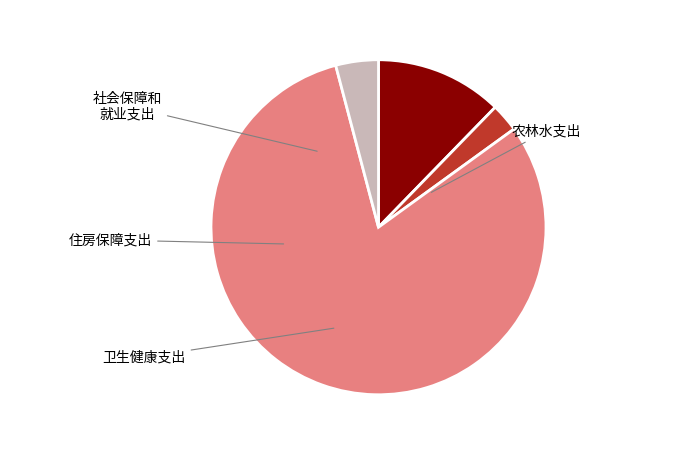

Is there any slice that represents more than half of the pie?

Yes